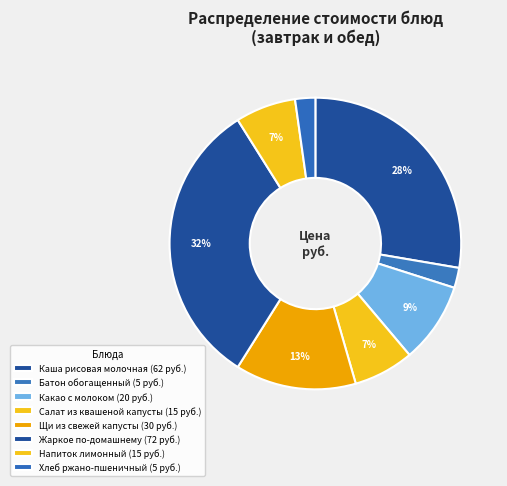

What percentage is the Хлеб ржано-пшеничный slice, to the nearest percent?

2%